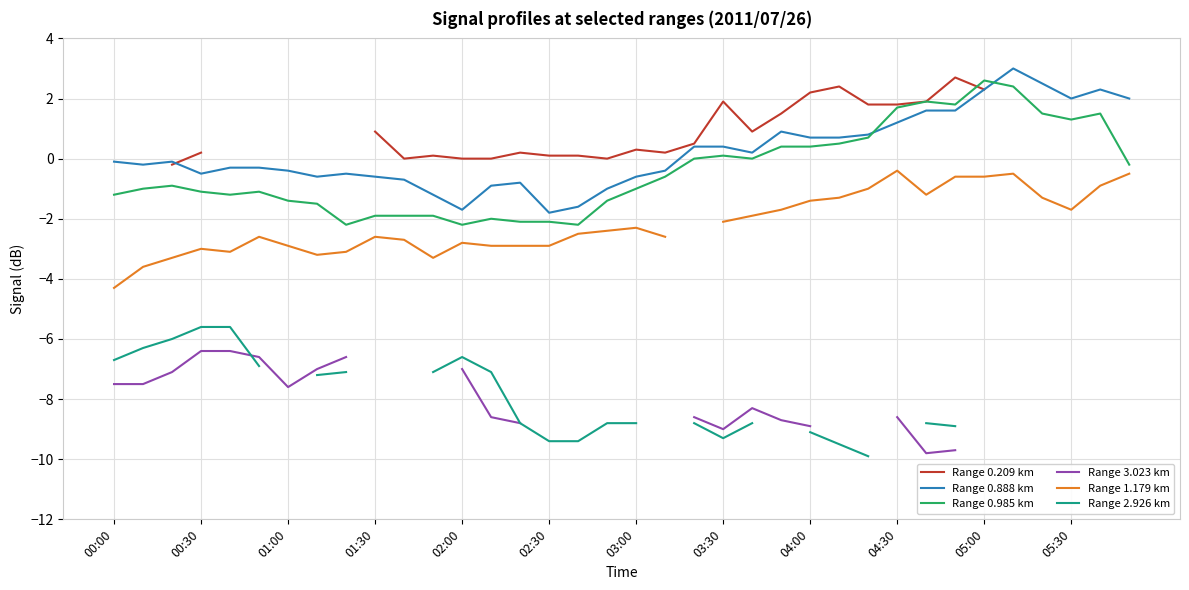

How many values in the Range 1.179 km series exceed -2?

14